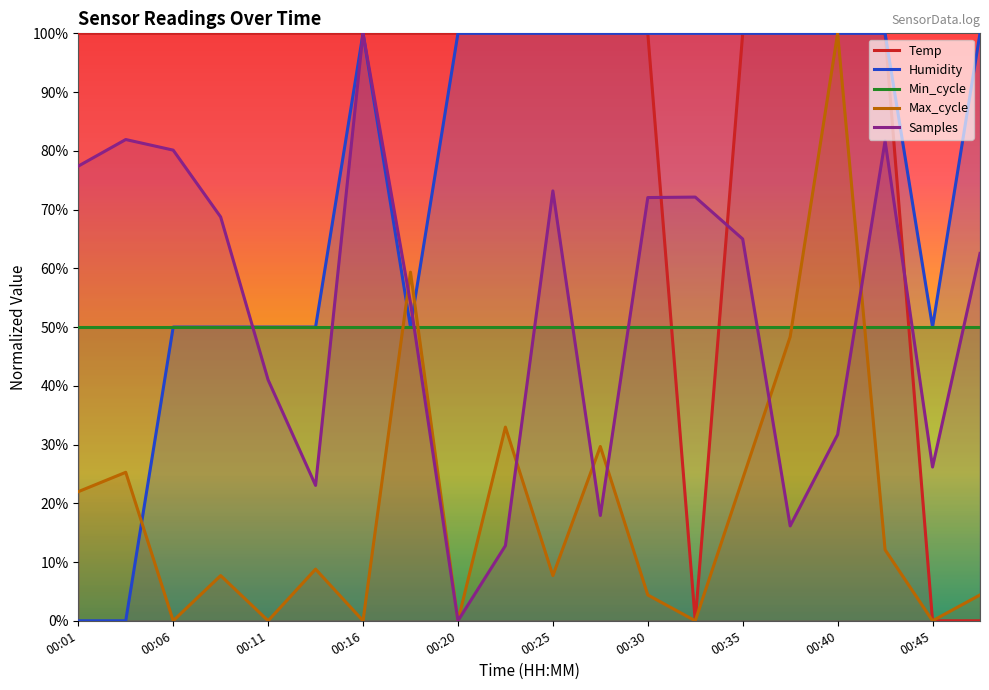

How many intersections are there between Samples and Min_cycle?

10